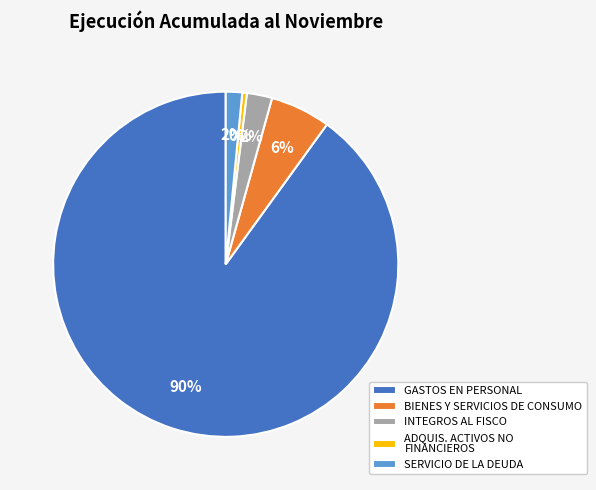

To the nearest percent, what is the combined percentage of INTEGROS AL FISCO and GASTOS EN PERSONAL?

92%